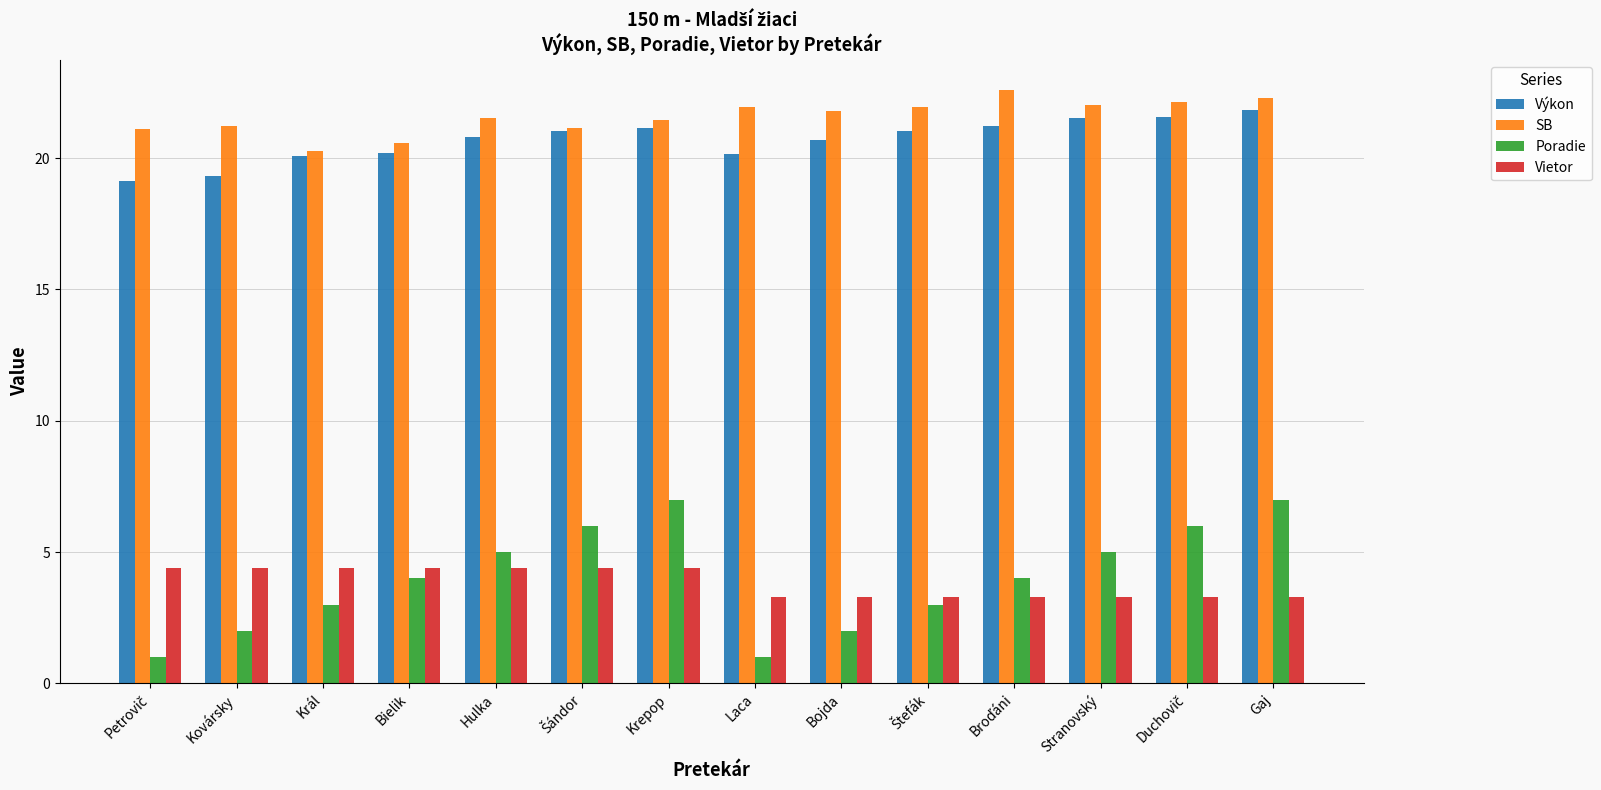

What is the total value across all series at Krepop?

54.0